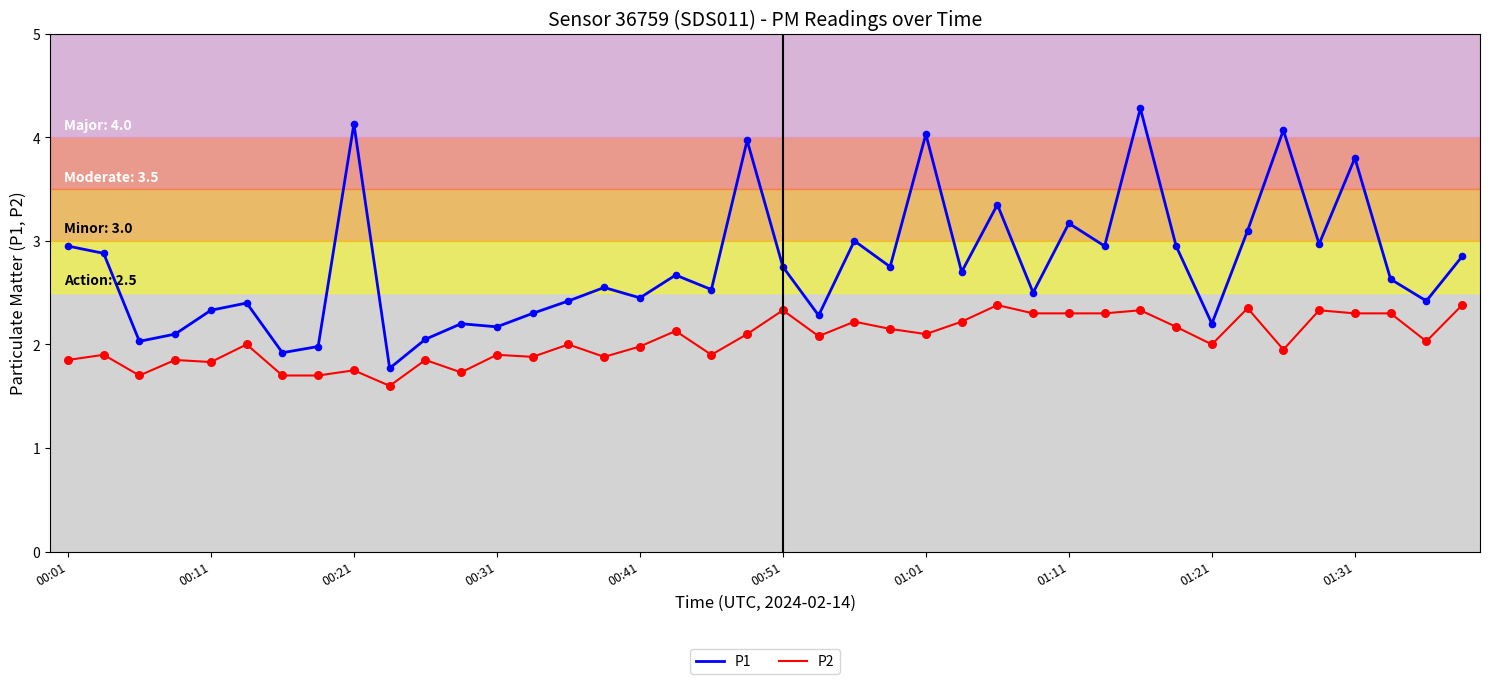

Which series has the largest total across all categories?

P1